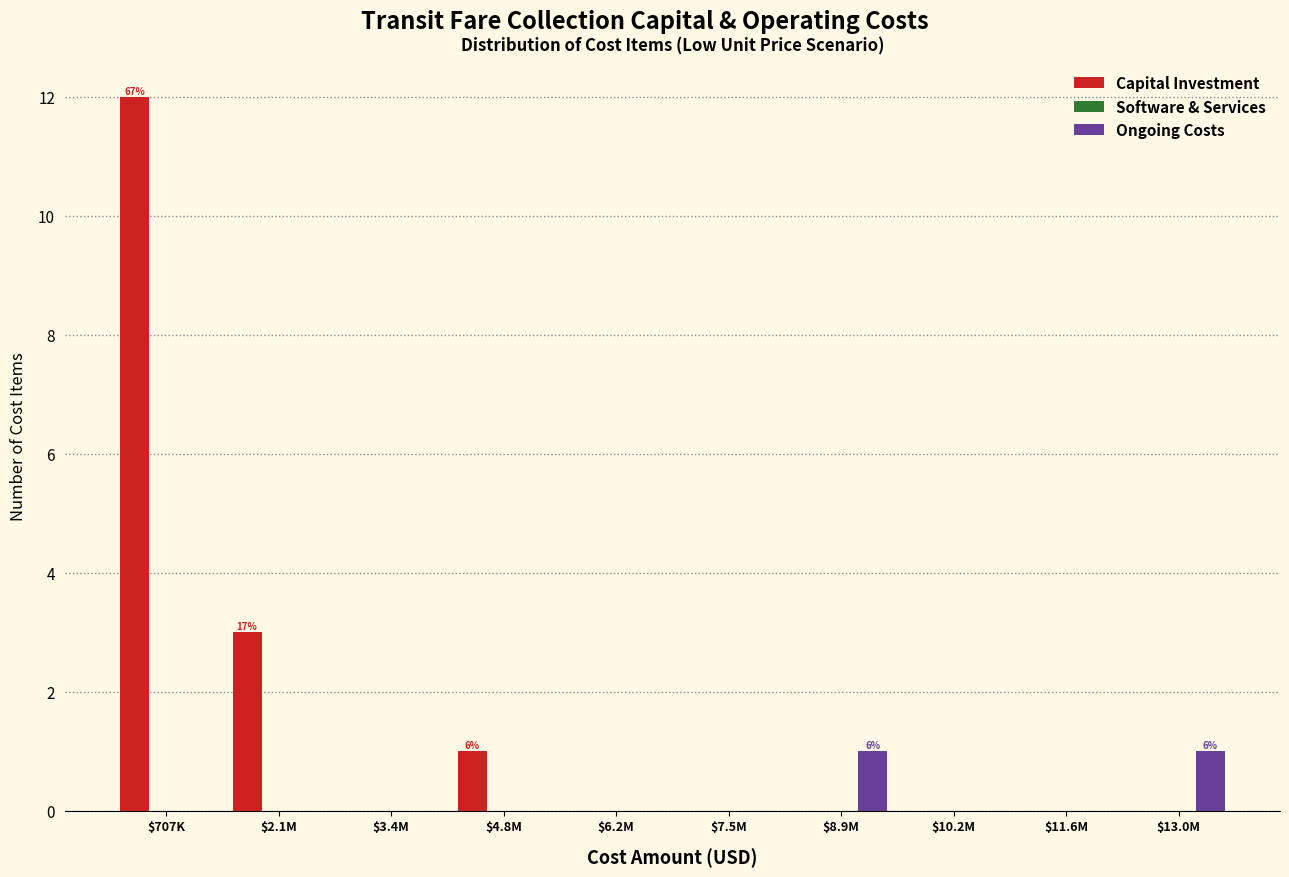

The value of Capital Investment at $3.4M is -5. True or false?

False